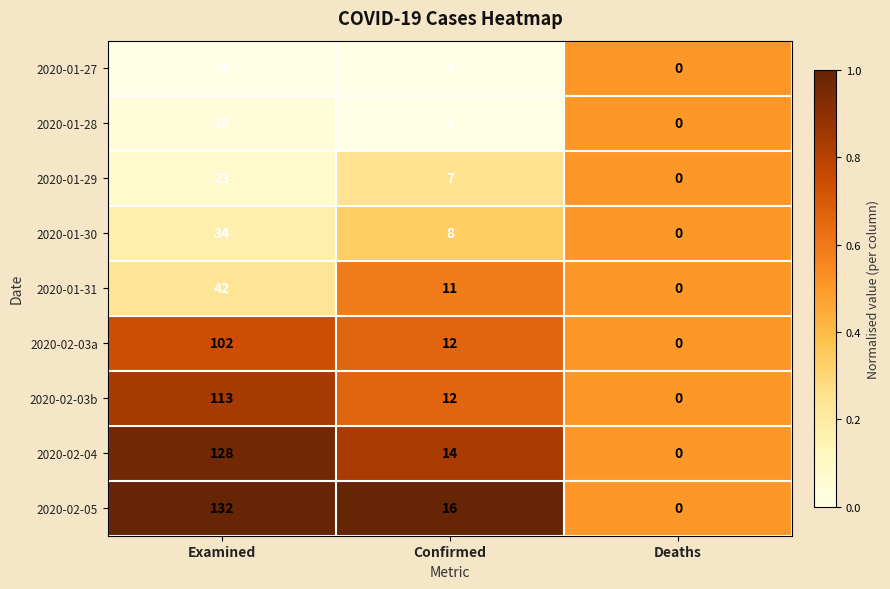

The 2020-02-04 series shows 0 at Deaths. True or false?

True